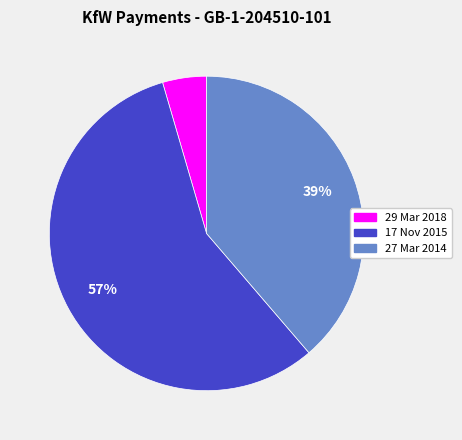

Is there any slice that represents more than half of the pie?

Yes